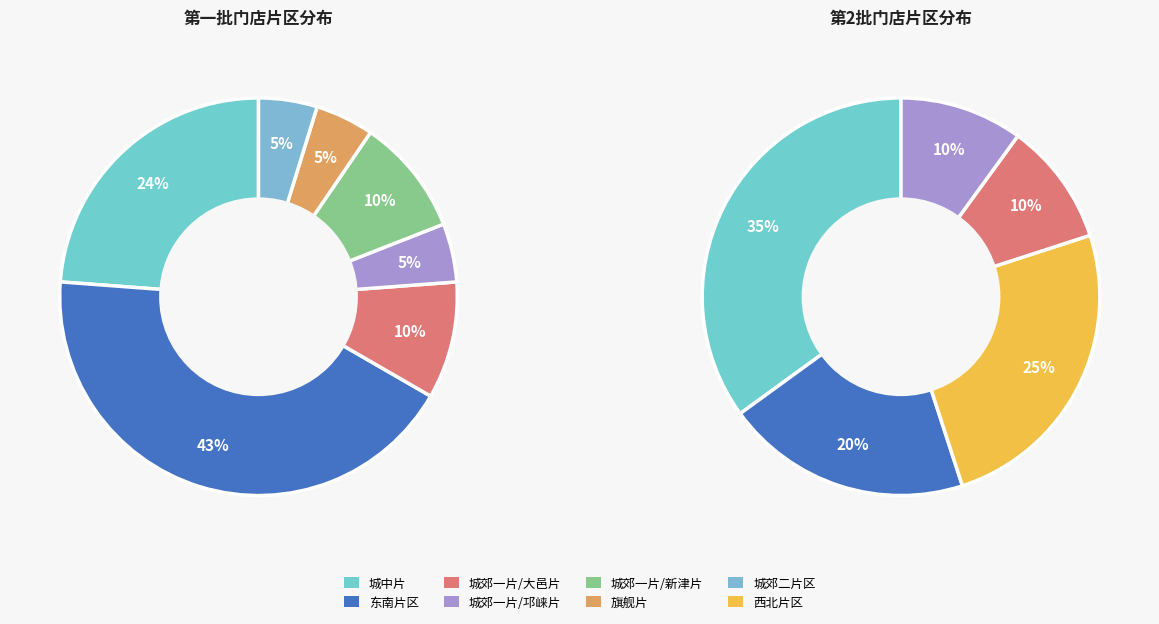

Which series has the largest range (max minus min)?

第一批